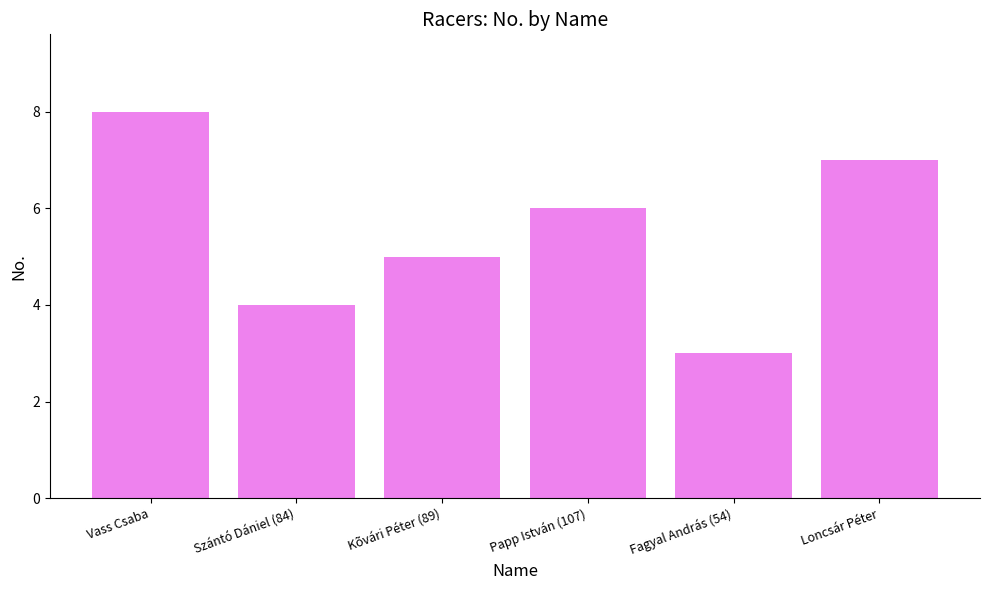

Reading right to left, extract all data points from this chart.

7	3	6	5	4	8